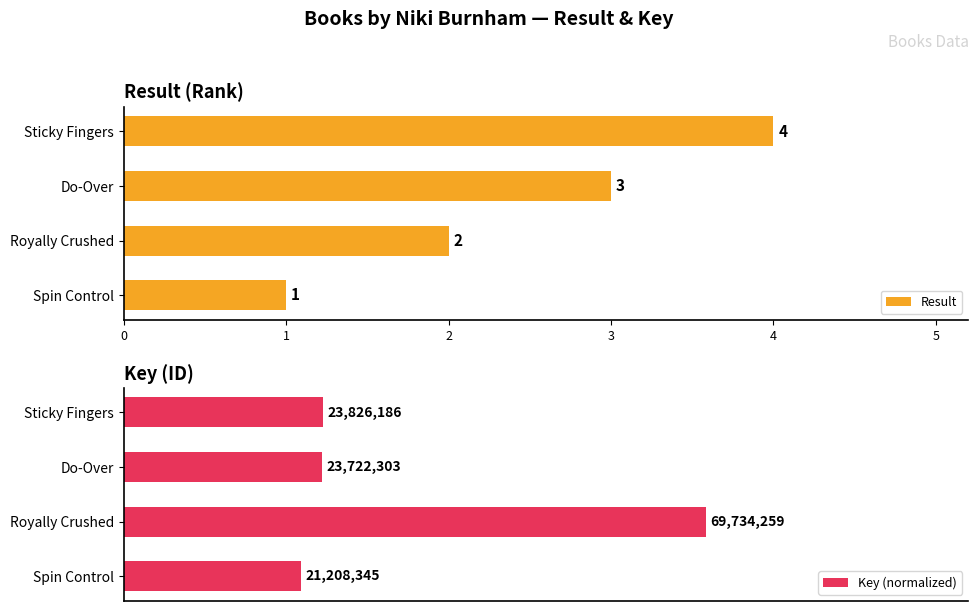

Rank the categories by Result value from highest to lowest.

Sticky Fingers, Do-Over, Royally Crushed, Spin Control